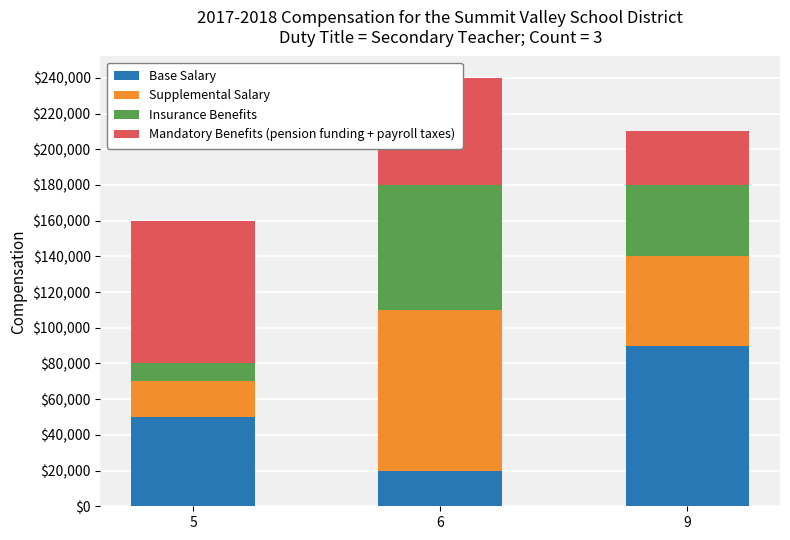

What is the difference between the maximum and minimum values in the Base Salary series?

70000